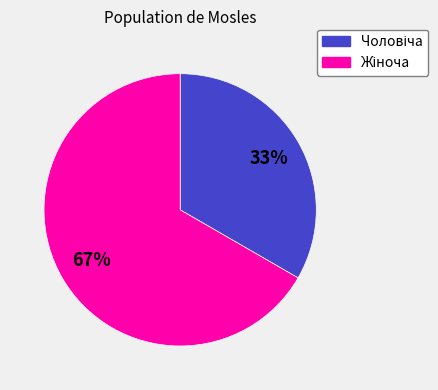

Is there any slice that represents more than half of the pie?

Yes